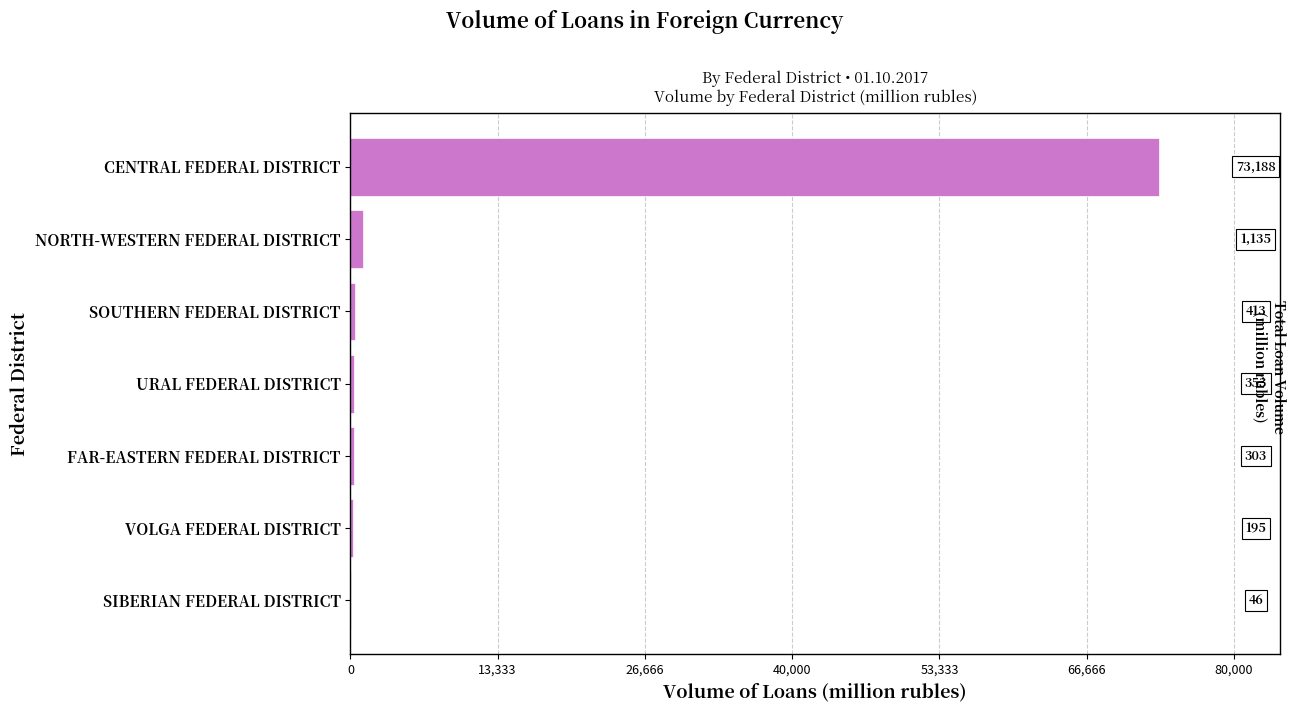

What is the sum of all values?

75633